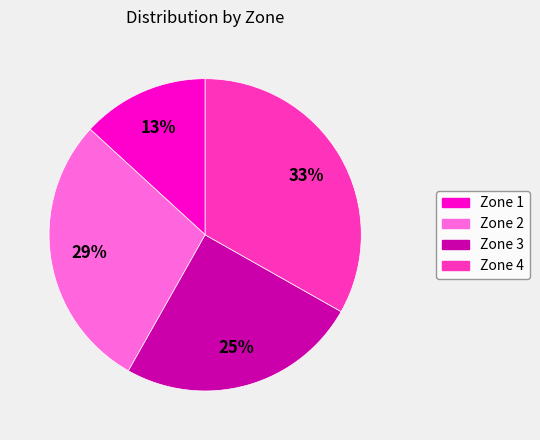

Is it true that Zone 4 is 22% of the pie?

False